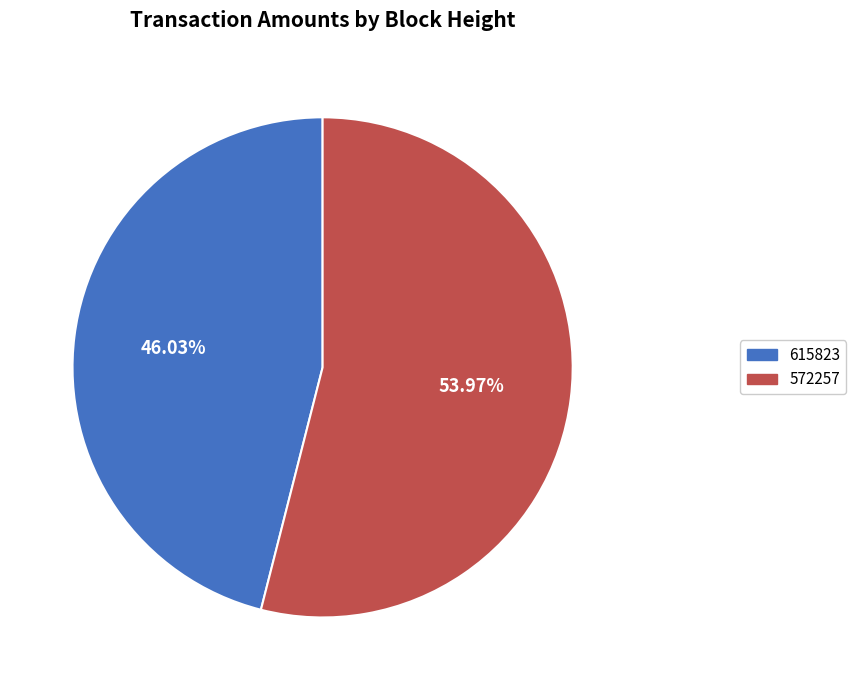

To the nearest percent, what is the difference between the largest and smallest slice percentages?

8%